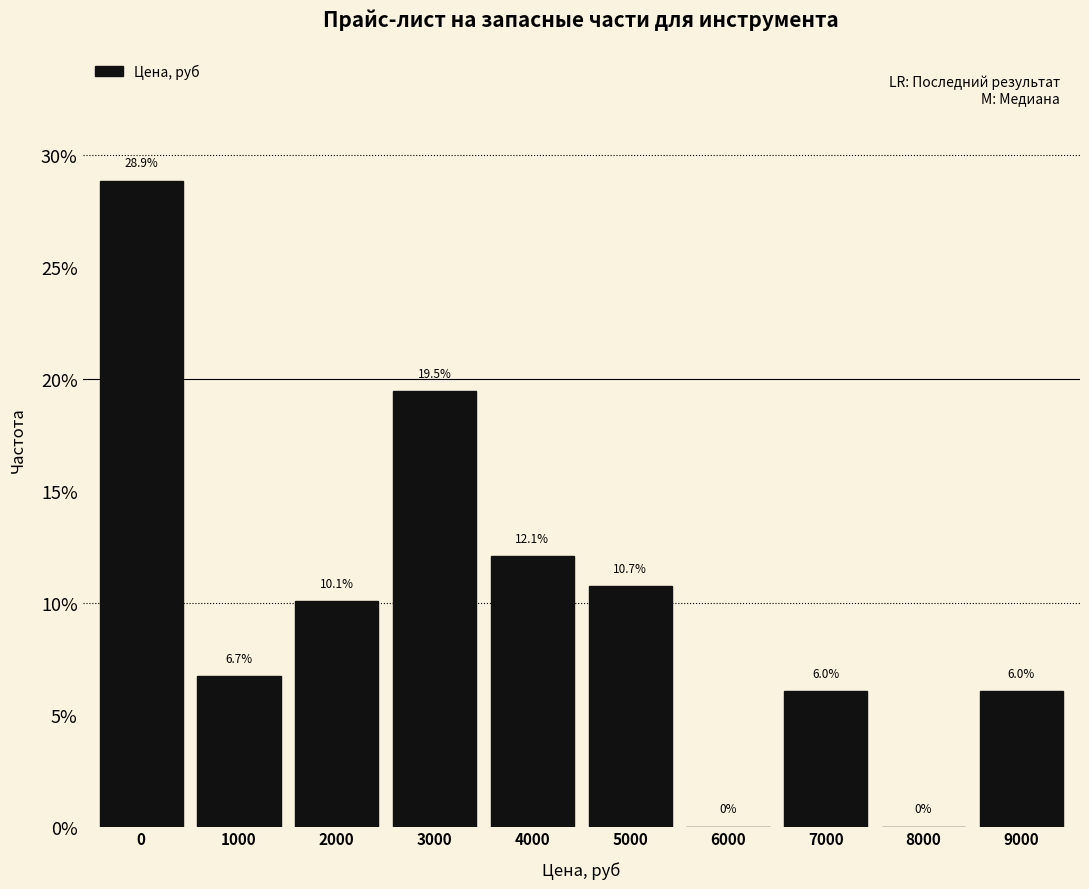

Reading left to right, extract all data points from this chart.

0=28.9	1000=6.7	2000=10.1	3000=19.5	4000=12.1	5000=10.7	6000=0.0	7000=6.0	8000=0.0	9000=6.0